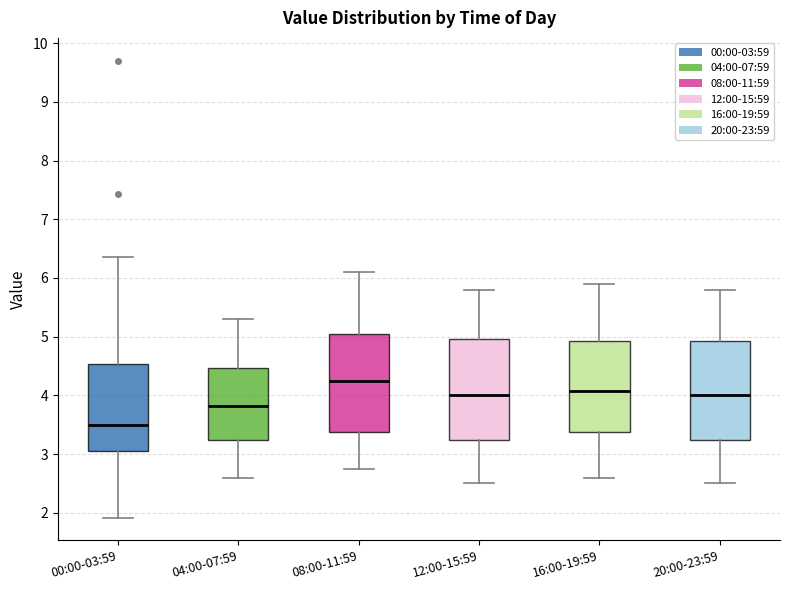

Reading left to right, read every box against the y-axis: the position of its median line, the range the box covers, and the ends of its whiskers. The values are not printed on the chart, so give them approximately, as read against the axis.

00:00-03:59: median 3.5, box 3.1 to 4.5, whiskers 1.9 to 6.4
04:00-07:59: median 3.8, box 3.2 to 4.5, whiskers 2.6 to 5.3
08:00-11:59: median 4.3, box 3.4 to 5.0, whiskers 2.8 to 6.1
12:00-15:59: median 4.0, box 3.2 to 5.0, whiskers 2.5 to 5.8
16:00-19:59: median 4.1, box 3.4 to 4.9, whiskers 2.6 to 5.9
20:00-23:59: median 4.0, box 3.2 to 4.9, whiskers 2.5 to 5.8